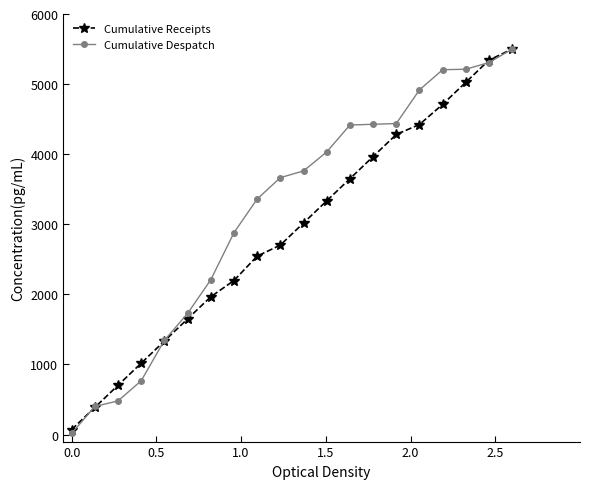

Which series has the largest range (max minus min)?

Cumulative Despatch